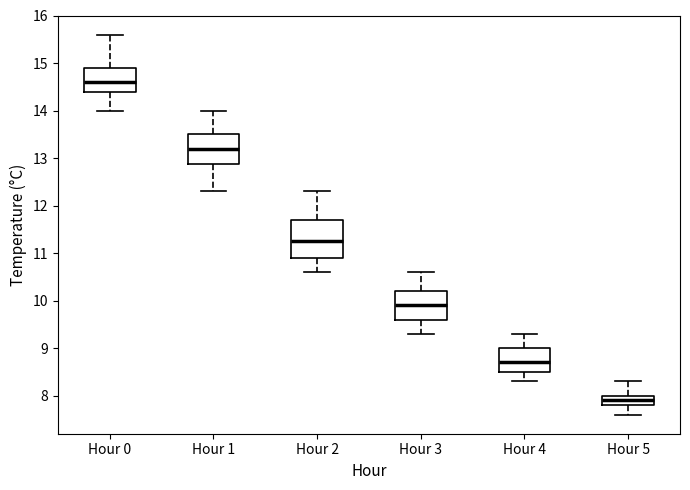

Reading left to right, read every box against the y-axis: the position of its median line, the range the box covers, and the ends of its whiskers. The values are not printed on the chart, so give them approximately, as read against the axis.

Hour 0: median 14.6, box 14.4 to 14.9, whiskers 14.0 to 15.6
Hour 1: median 13.2, box 12.9 to 13.5, whiskers 12.3 to 14.0
Hour 2: median 11.3, box 10.9 to 11.7, whiskers 10.6 to 12.3
Hour 3: median 9.9, box 9.6 to 10.2, whiskers 9.3 to 10.6
Hour 4: median 8.7, box 8.5 to 9.0, whiskers 8.3 to 9.3
Hour 5: median 7.9, box 7.8 to 8.0, whiskers 7.6 to 8.3